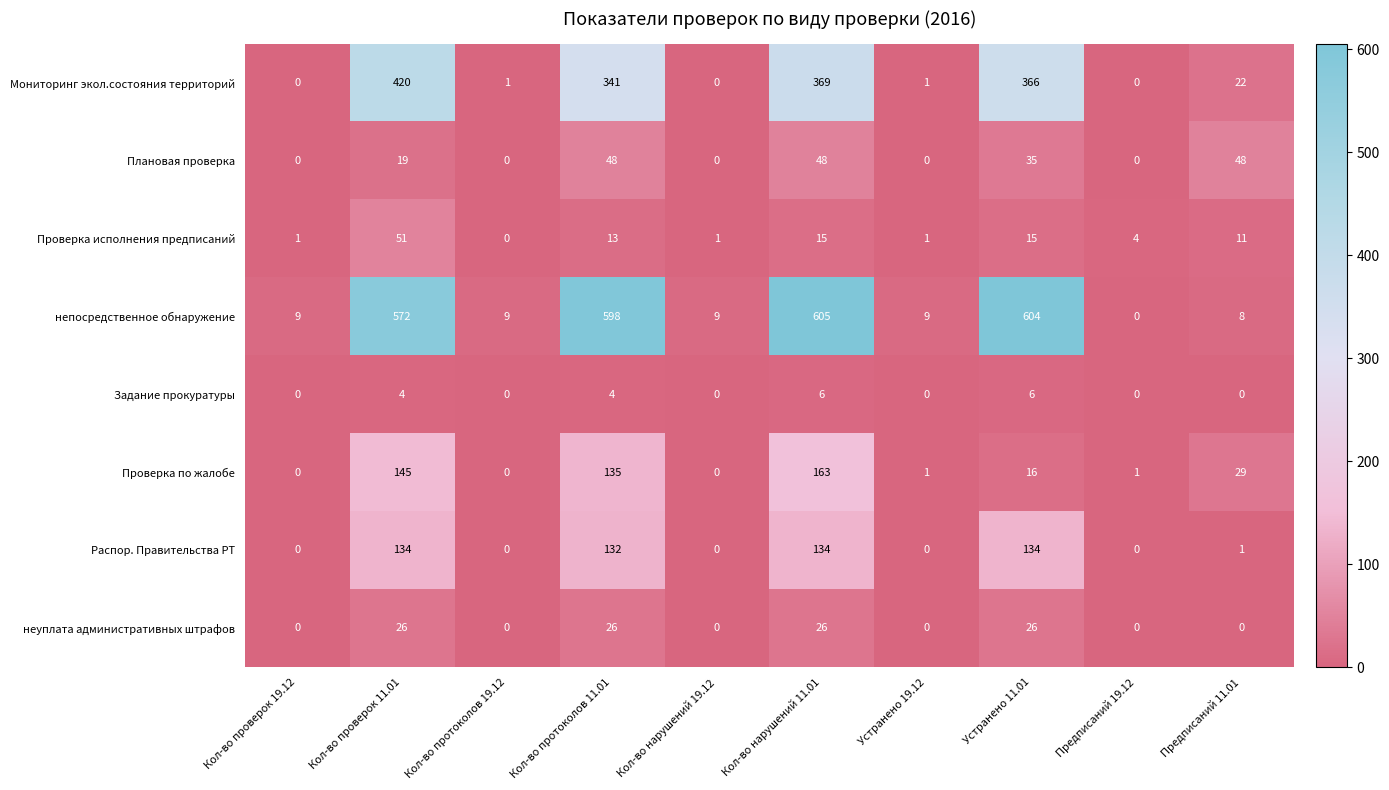

The value of непосредственное обнаружение at Предписаний 19.12 is 0. True or false?

True